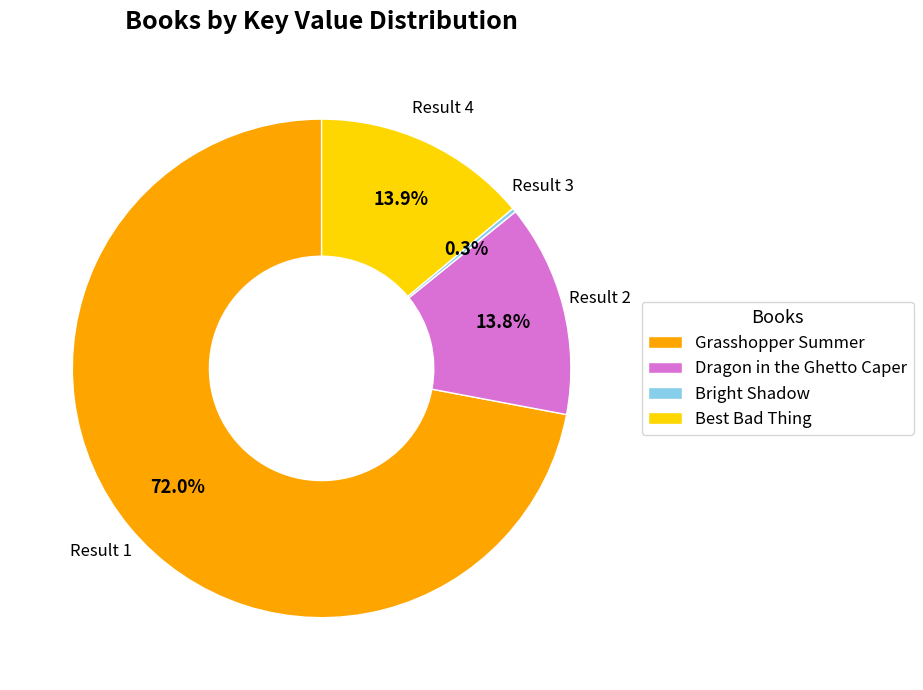

What is the ratio of the value at Grasshopper Summer to the value at Best Bad Thing?

5.2